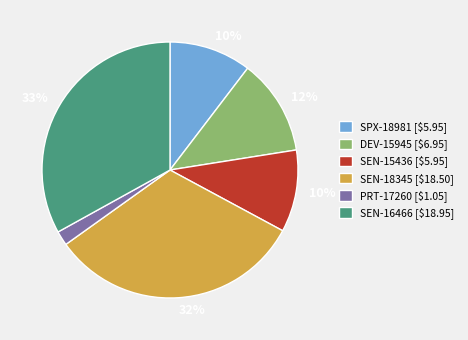

To the nearest percent, what is the difference between the largest and smallest slice percentages?

31%